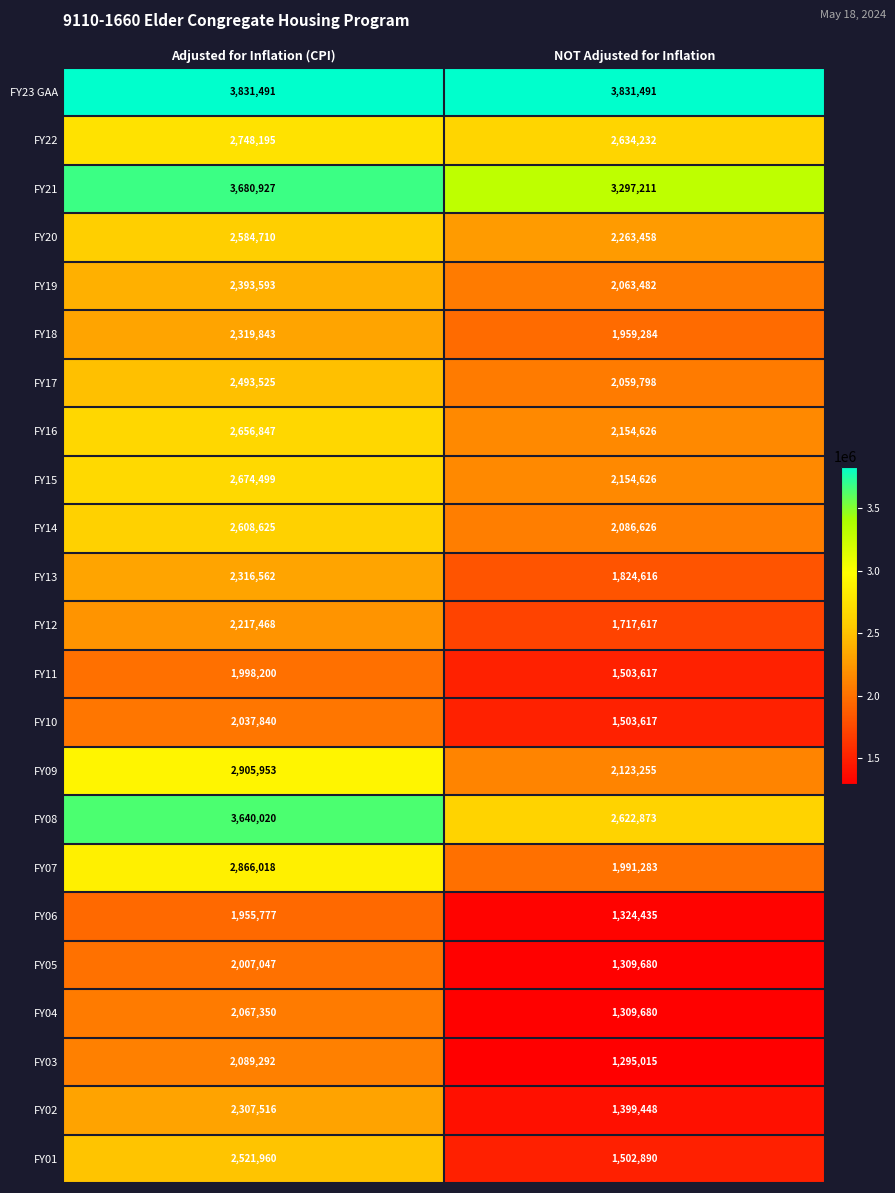

At which category is the sum across all series the highest?

Adjusted for Inflation (CPI)